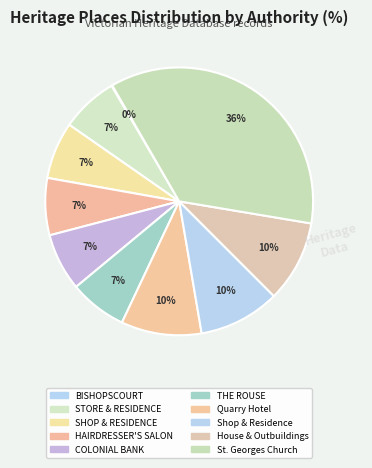

Is there a majority slice in this chart?

No